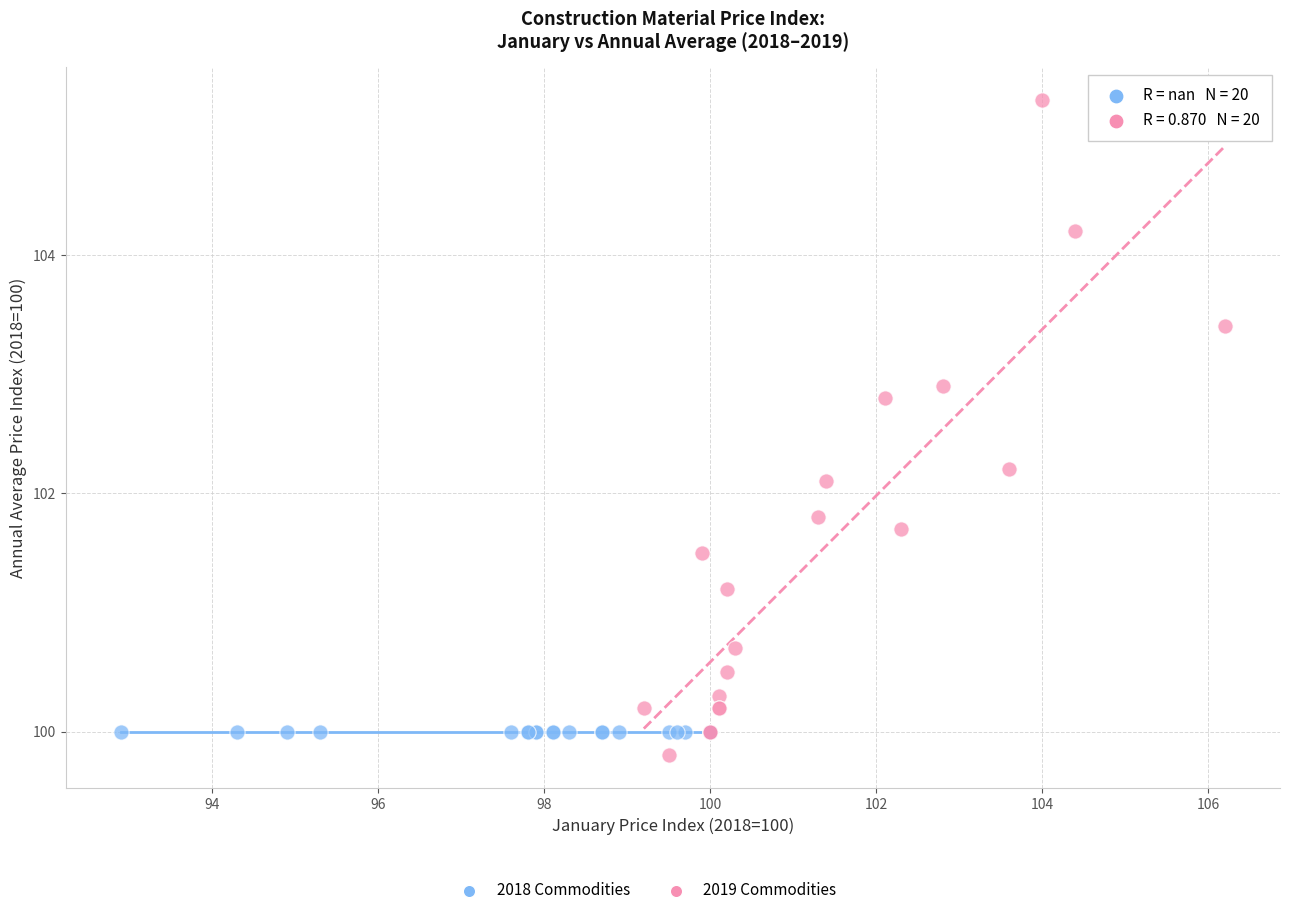

Which series contains the highest Y value?

2019 Commodities